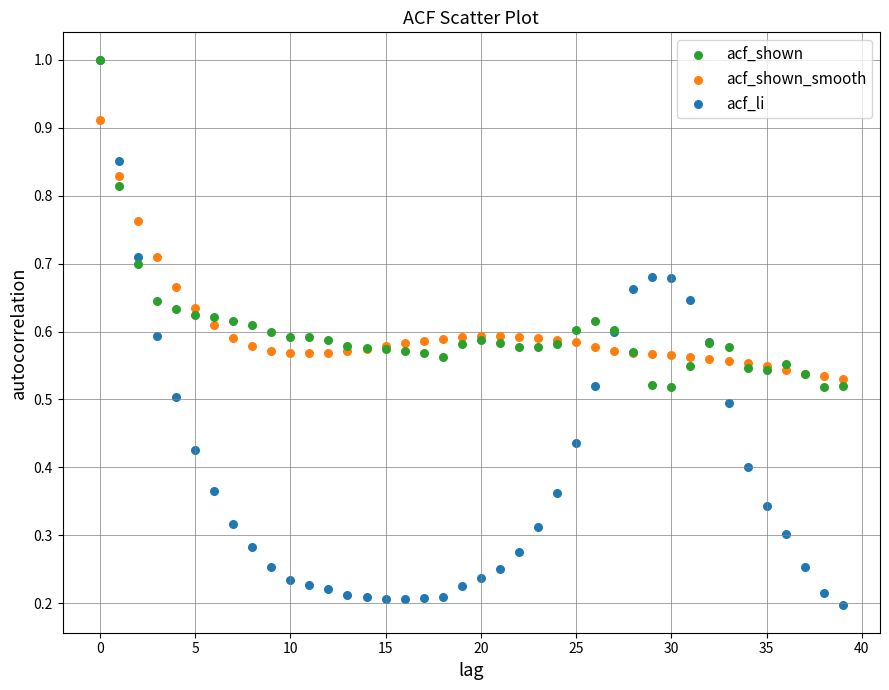

Which series reaches the minimum Y coordinate?

acf_li